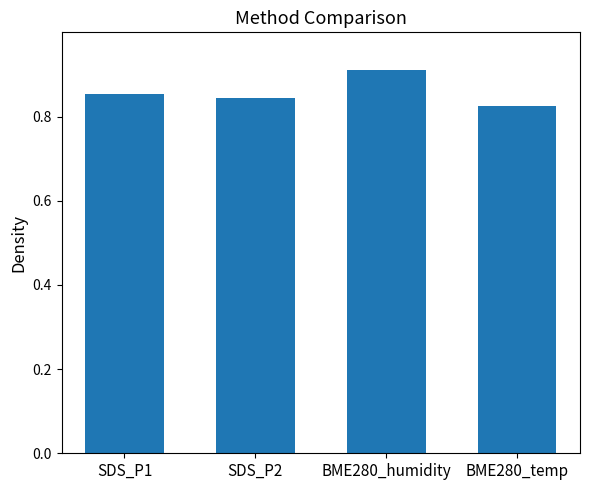

The chart shows a value of 0.5 at SDS_P2. True or false?

False